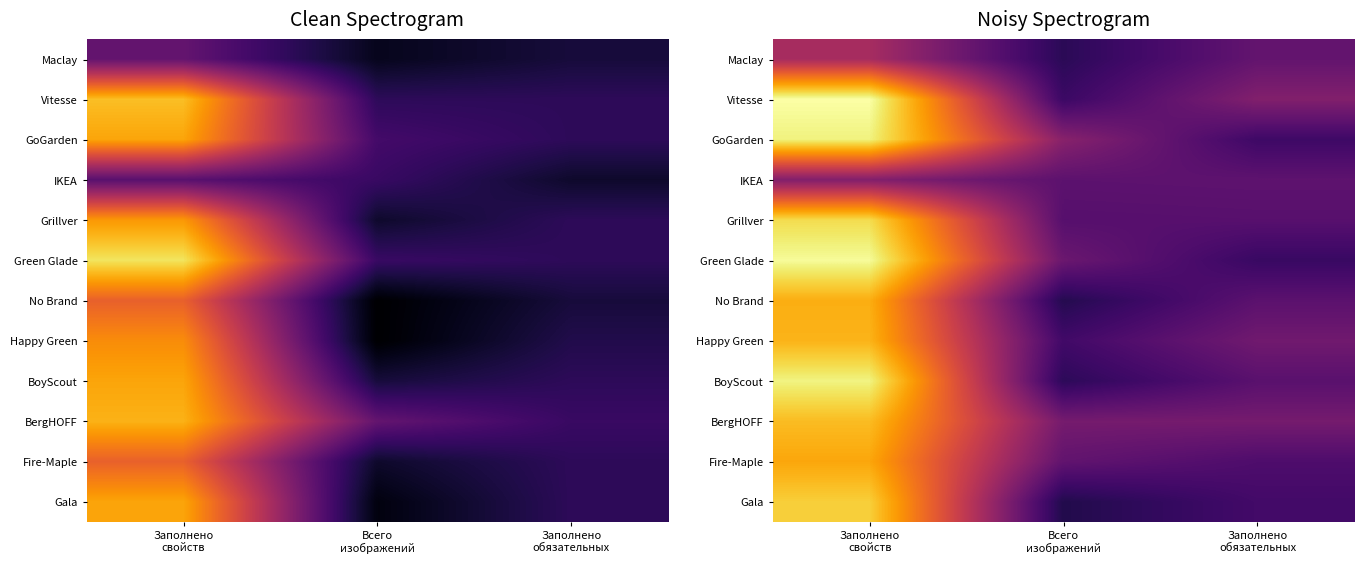

Which has a higher value, Заполнено
свойств or Всего
изображений?

Заполнено
свойств